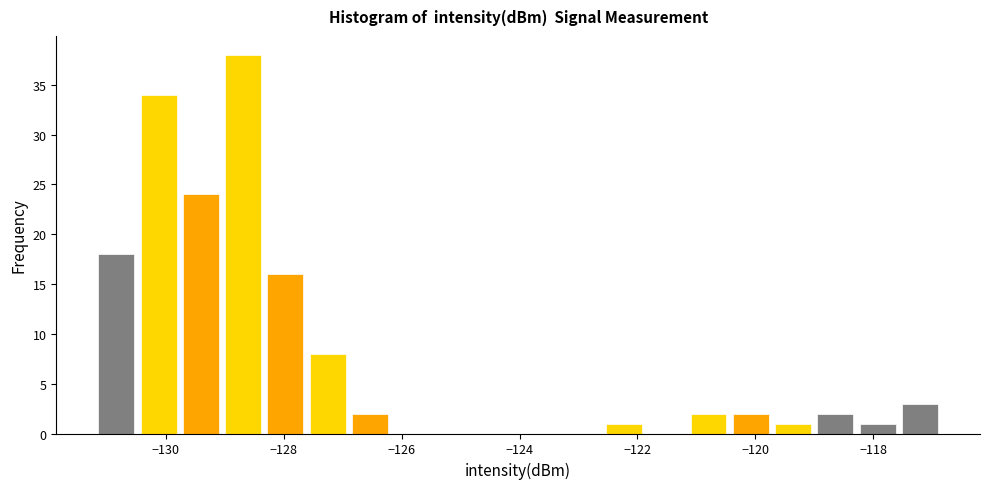

Read against the x-axis, roughly where is the centre of the tallest bar?

-128.6